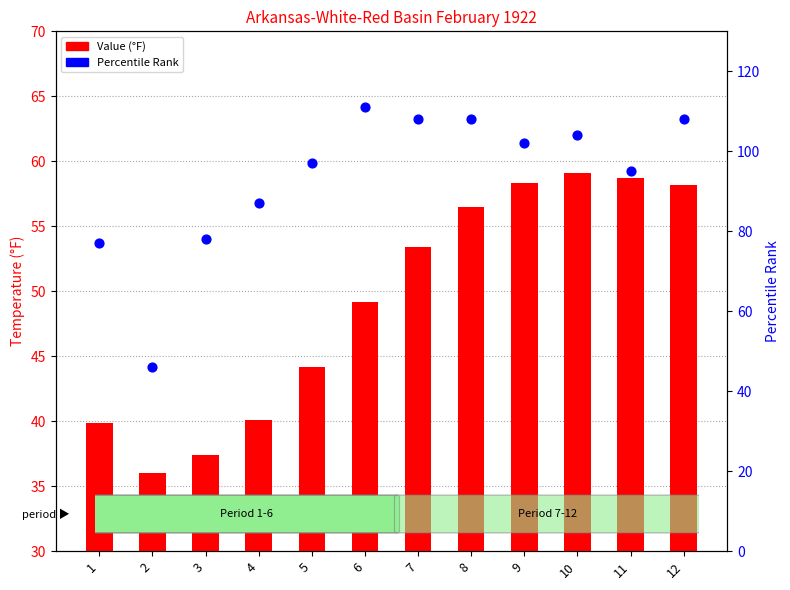

Which series contains the highest Y value?

Percentile Rank